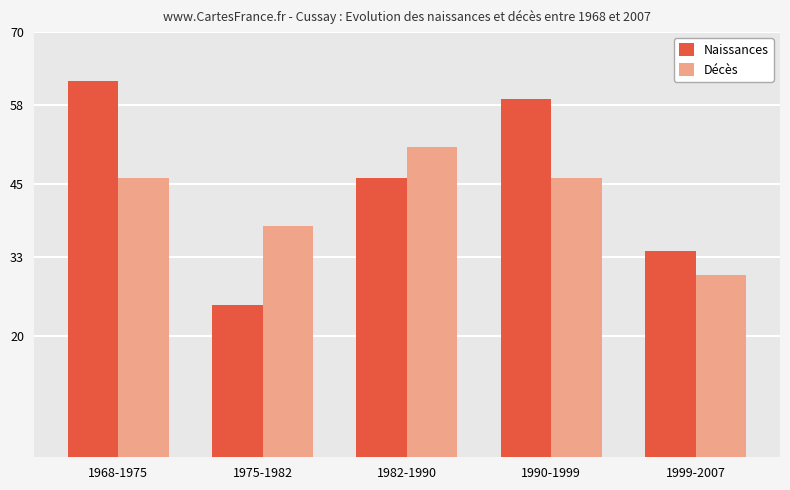

What is the average value of the Décès series?

42